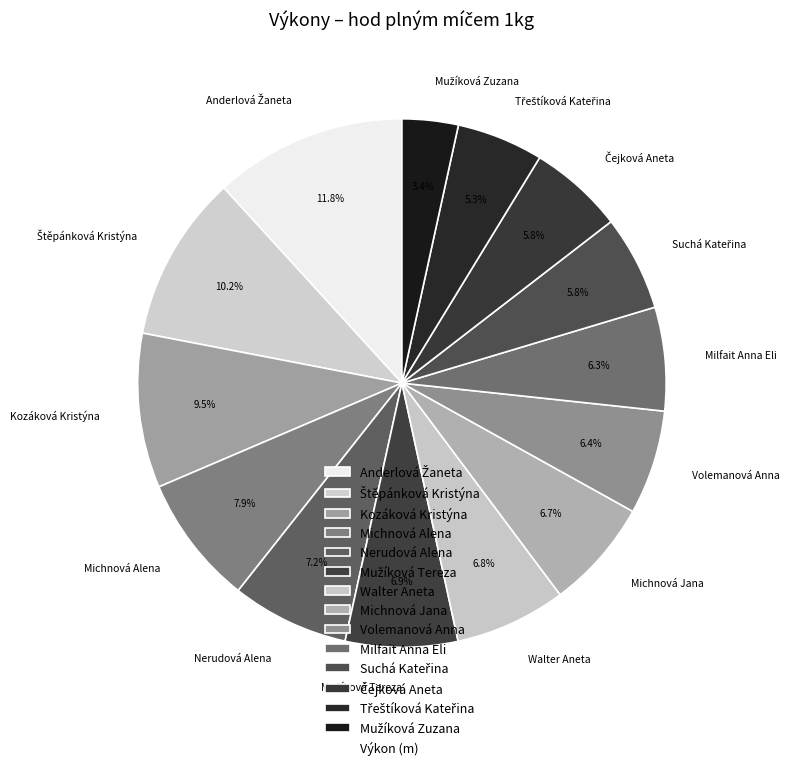

What percentage is the Volemanová Anna slice, to the nearest percent?

6%